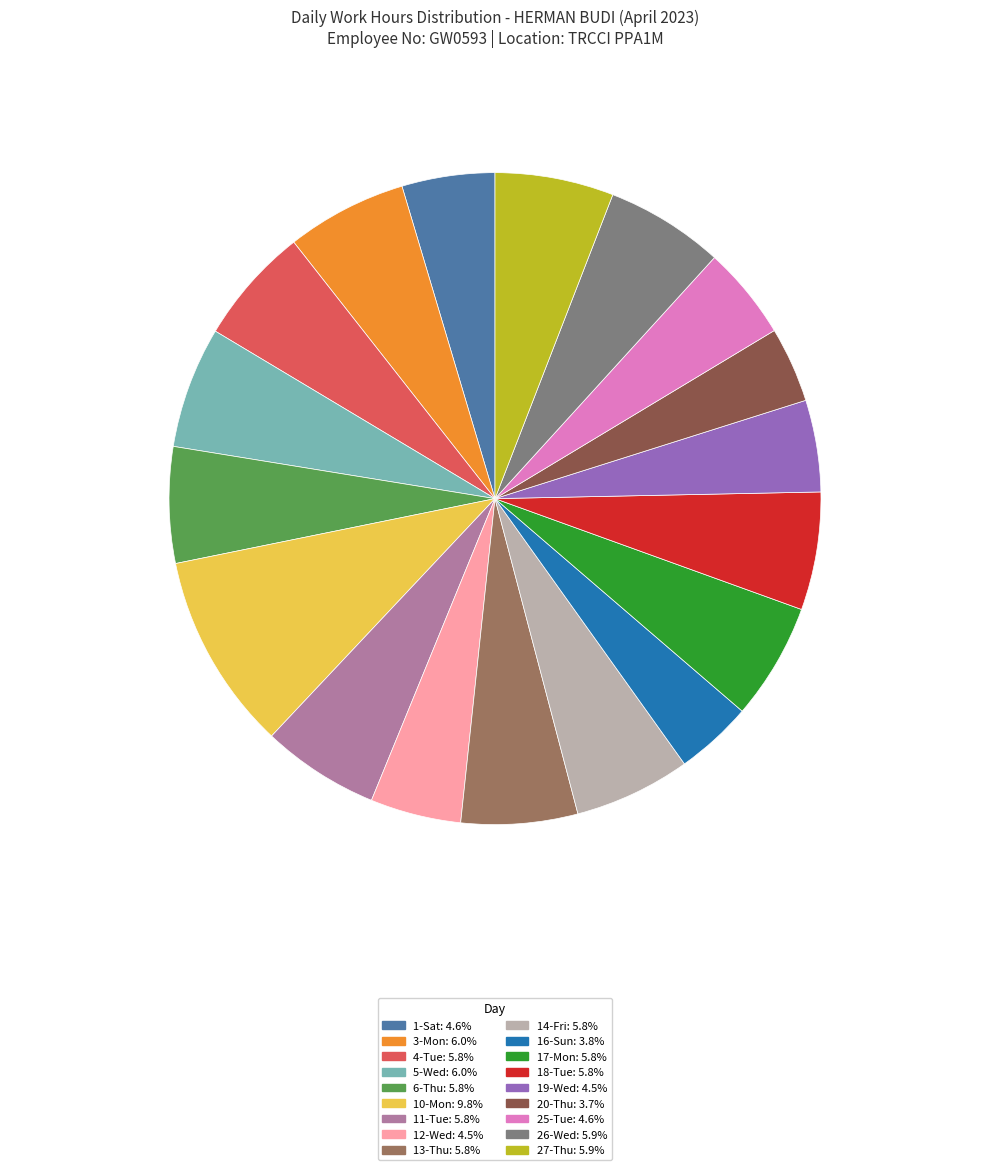

Does any single category account for the majority?

No